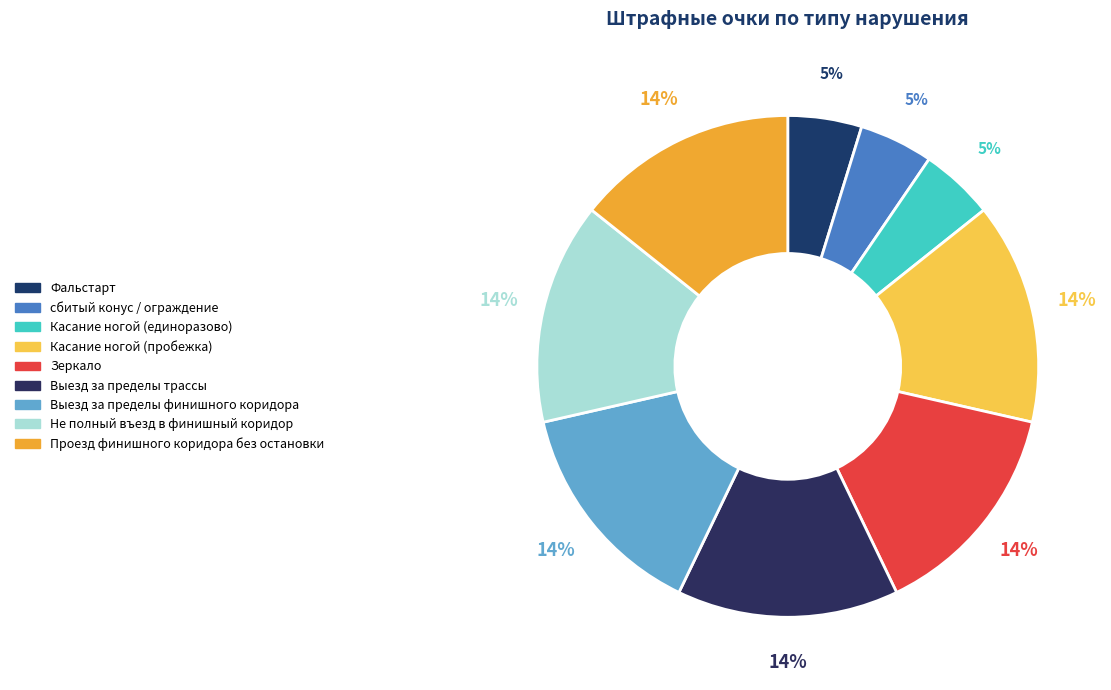

Count the number of slices in the pie.

9